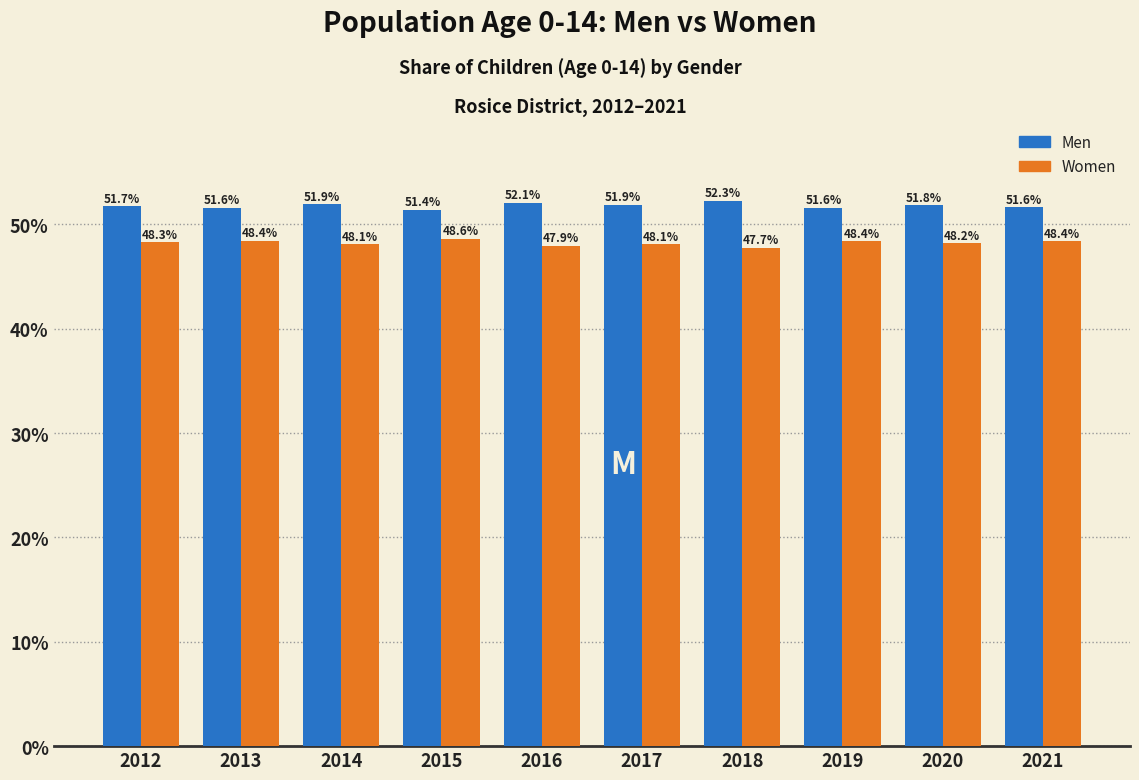

What are all the series names shown in the legend?

Men, Women